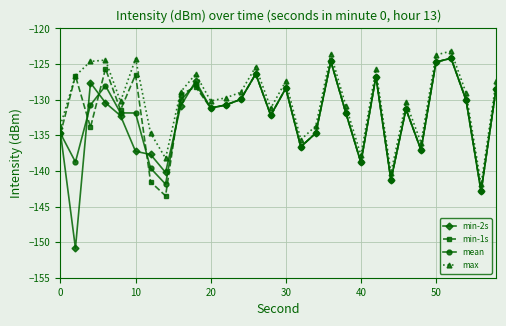

True or false: mean and max cross at least once.

False